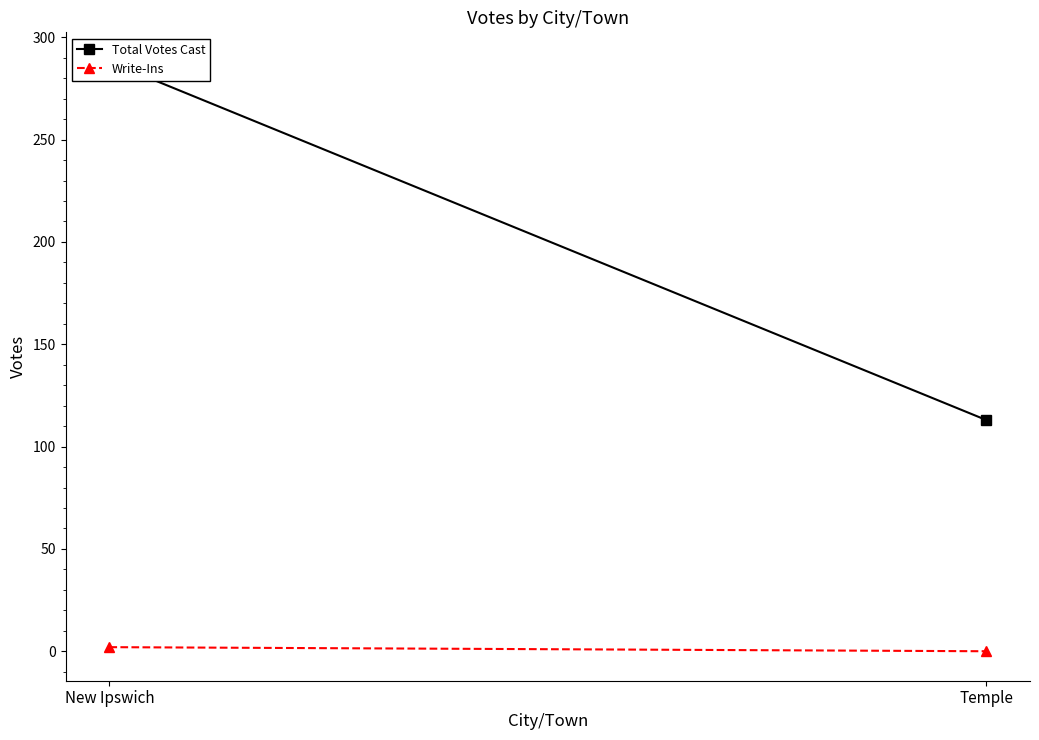

At which label is Write-Ins closest to 1?

New Ipswich